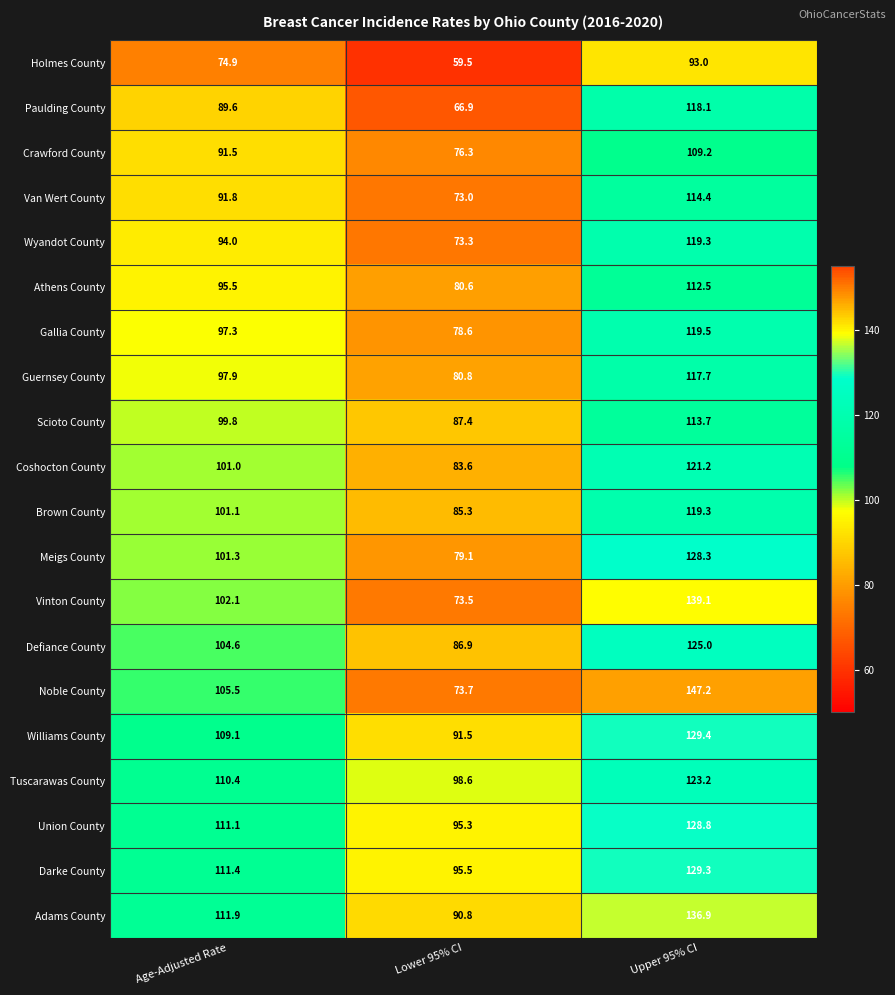

True or false: Meigs County has a value of 228.7 at Upper 95% CI.

False